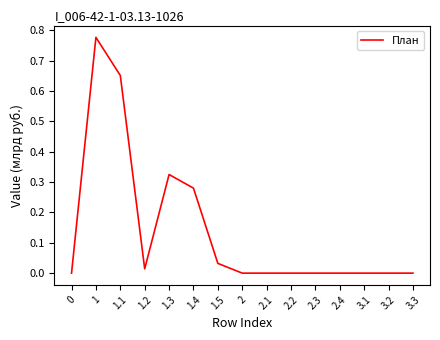

What is the change in value from 1.3 to 3.2?

-0.3